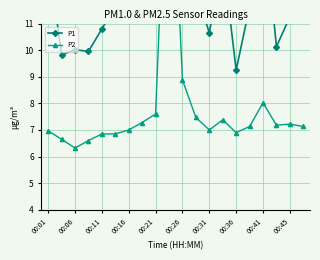

Is this an area chart (filled region under the line)?

No